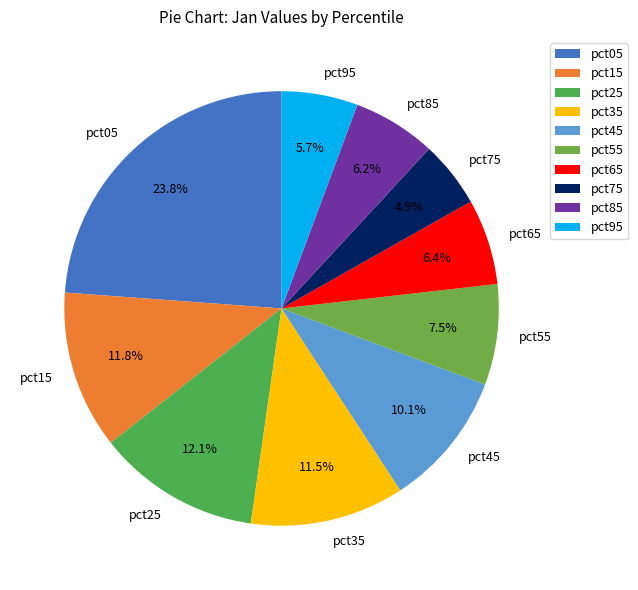

What is the smallest slice in the pie chart?

pct75